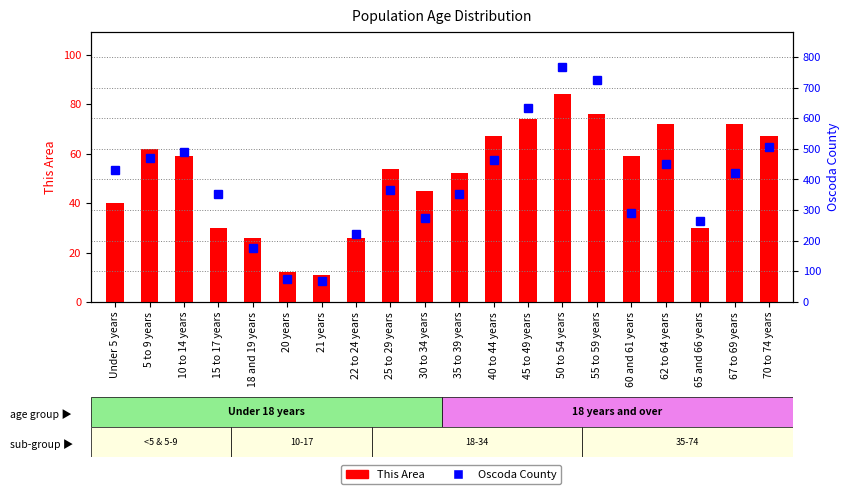

What is the total value across all series at 21 years?

79